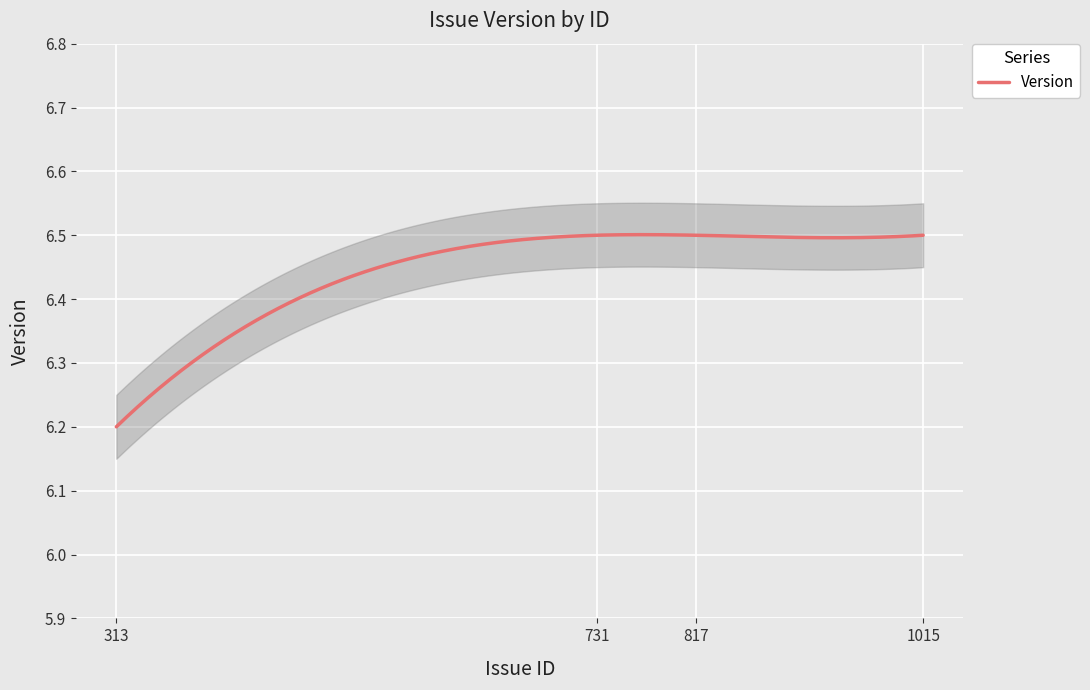

Between 1015 and 817, which is larger?

1015